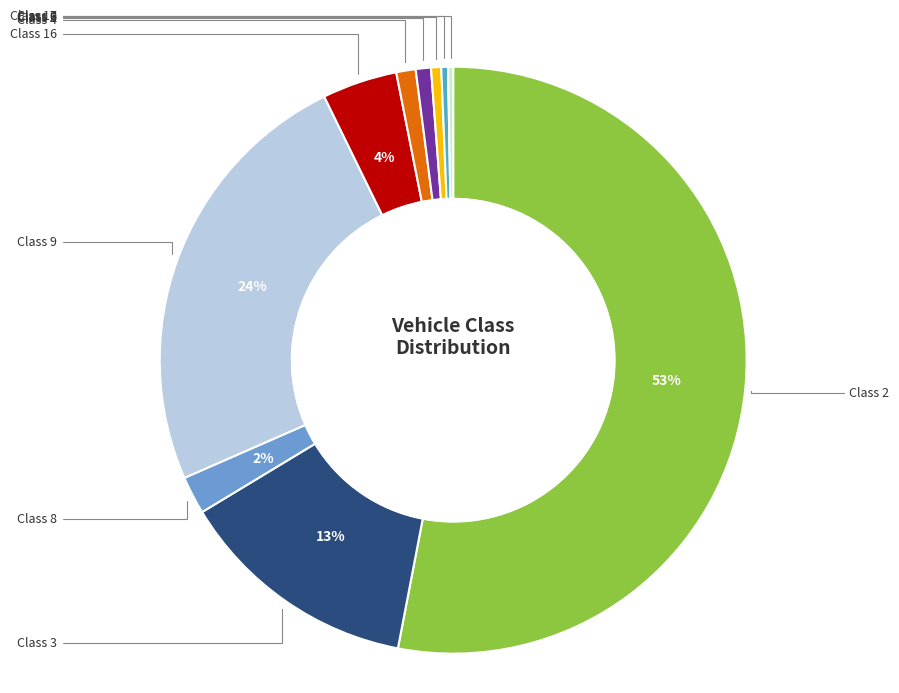

Rank the categories by value from highest to lowest.

Class 2, Class 9, Class 3, Class 16, Class 8, Class 4, Class 5, Class 6, Class 7, Class 10